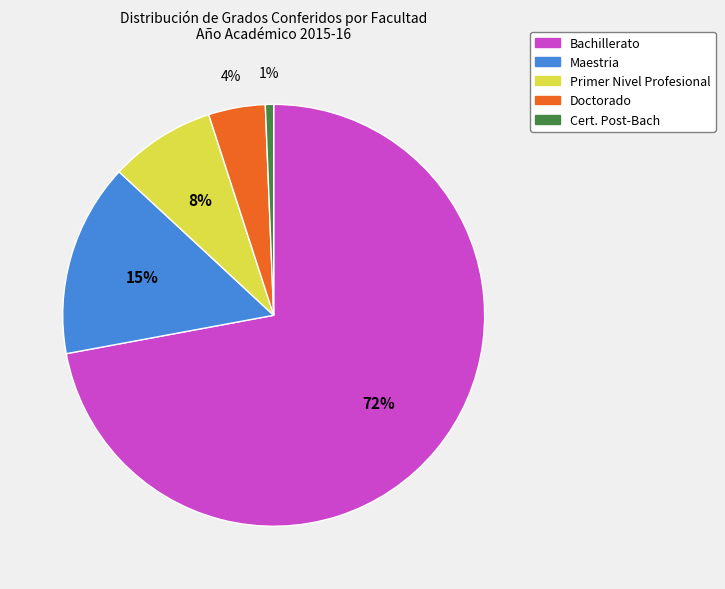

True or false: Cert. Post-Bach accounts for 1% of the total.

True